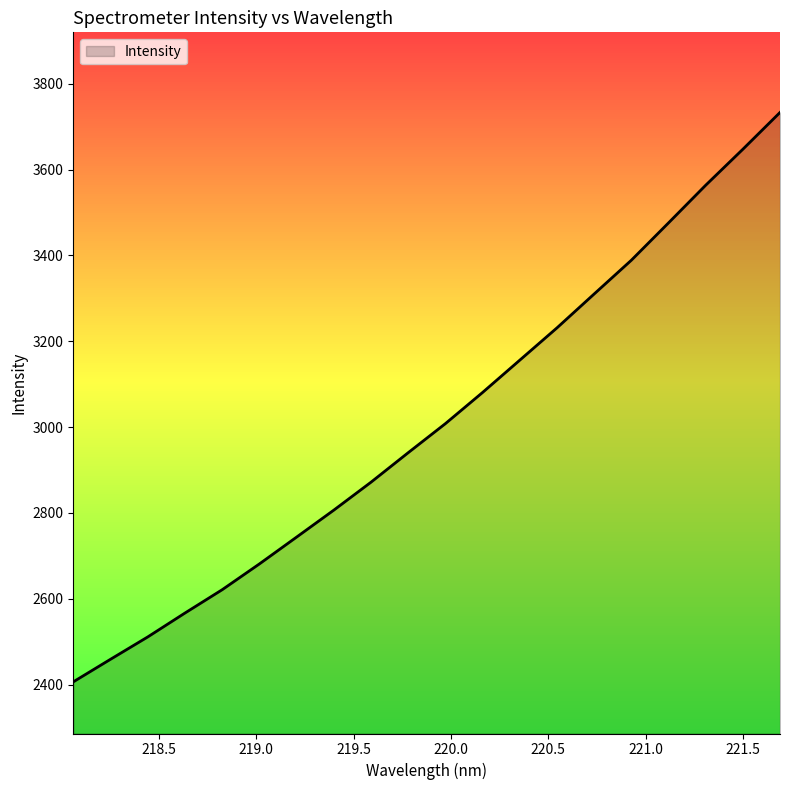

What is the difference between the maximum and minimum values?

1326.6